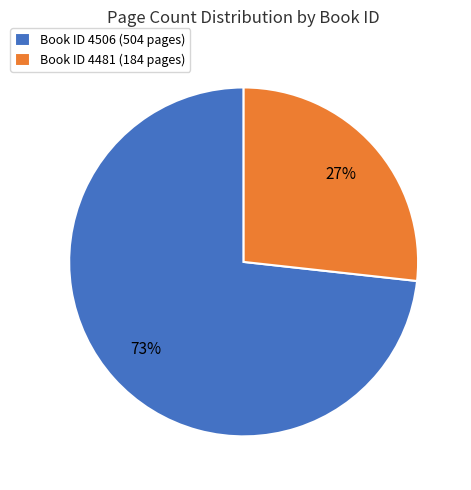

To the nearest percent, what portion does Book ID 4506 (504 pages) represent?

73%